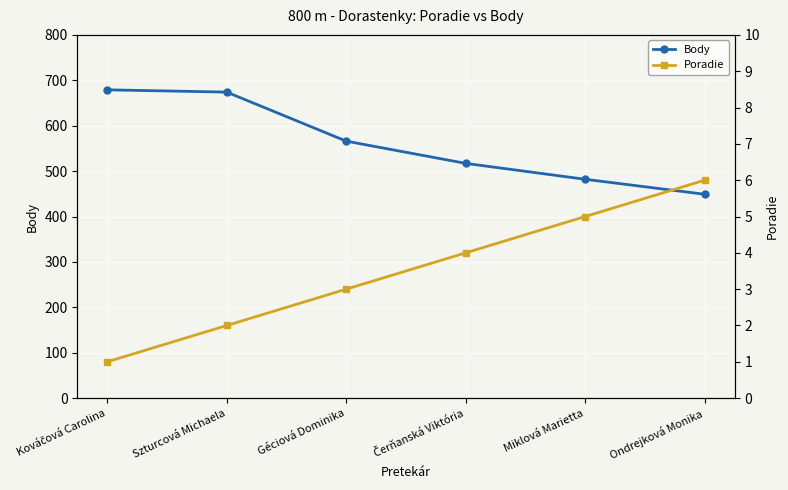

Is it true that Body equals 272 at Miklová Marietta?

False